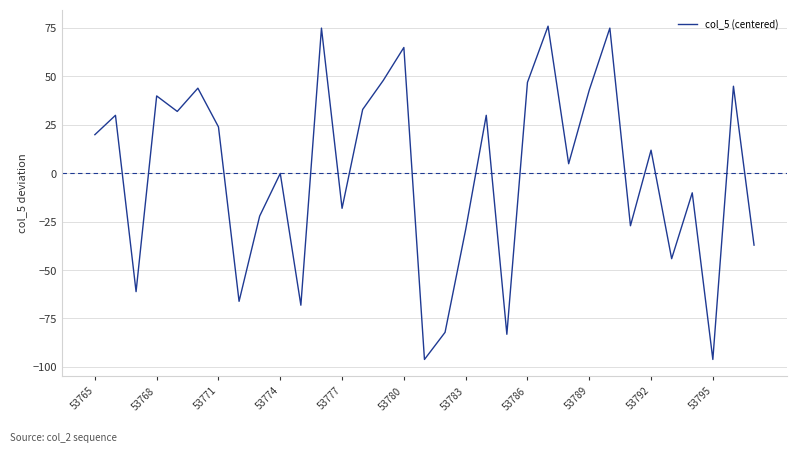

What is the minimum value shown in the chart?

-96.2